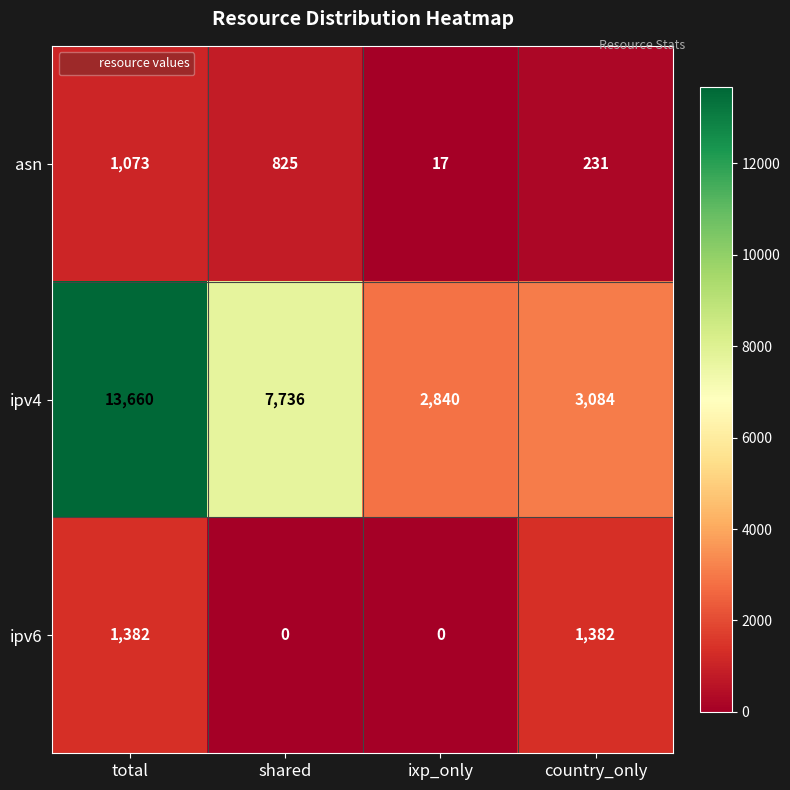

What is the average value of the ipv4 series?

6830